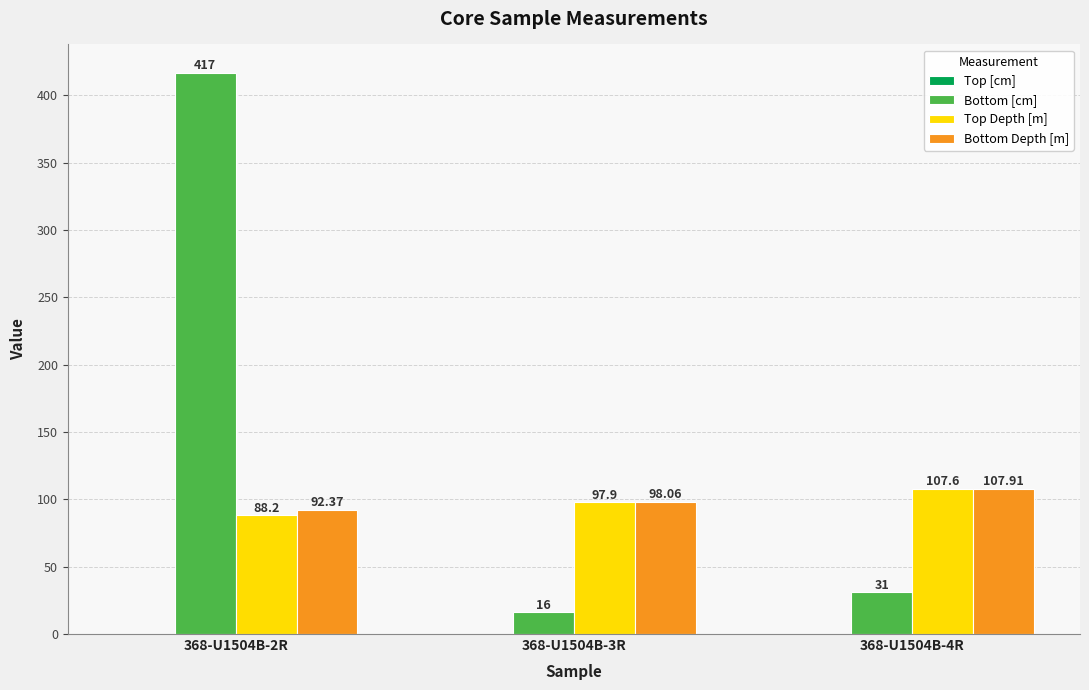

Which series has the largest range (max minus min)?

Bottom [cm]